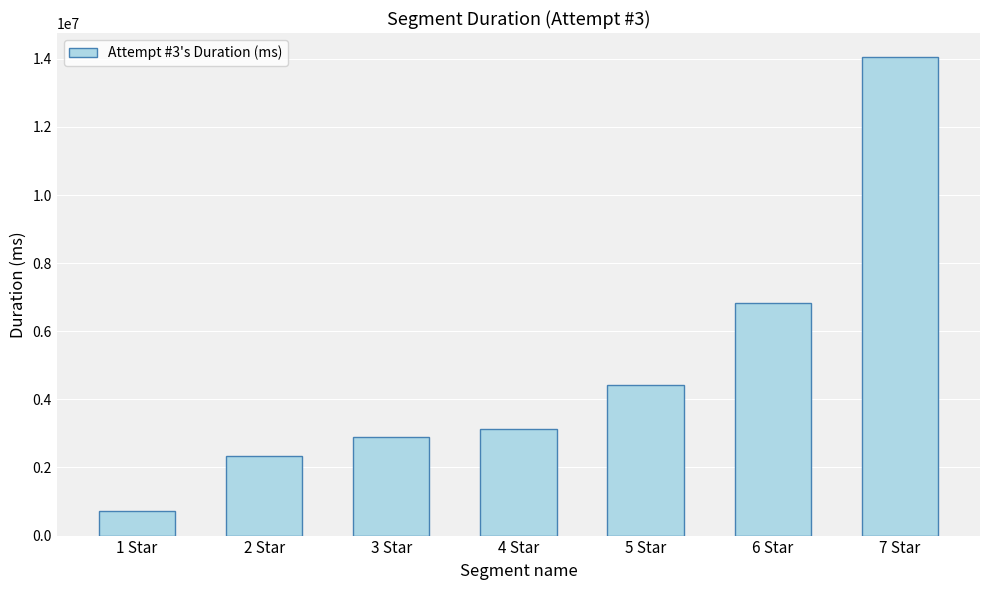

What is the label of the 7th bar from the right?

1 Star